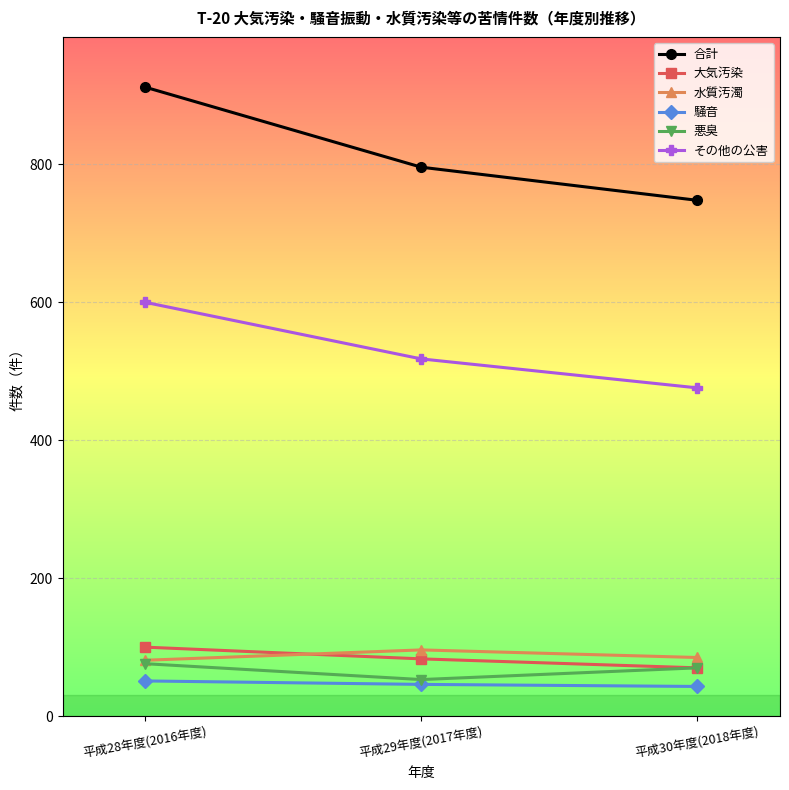

What is the difference between the maximum and minimum values in the 合計 series?

164